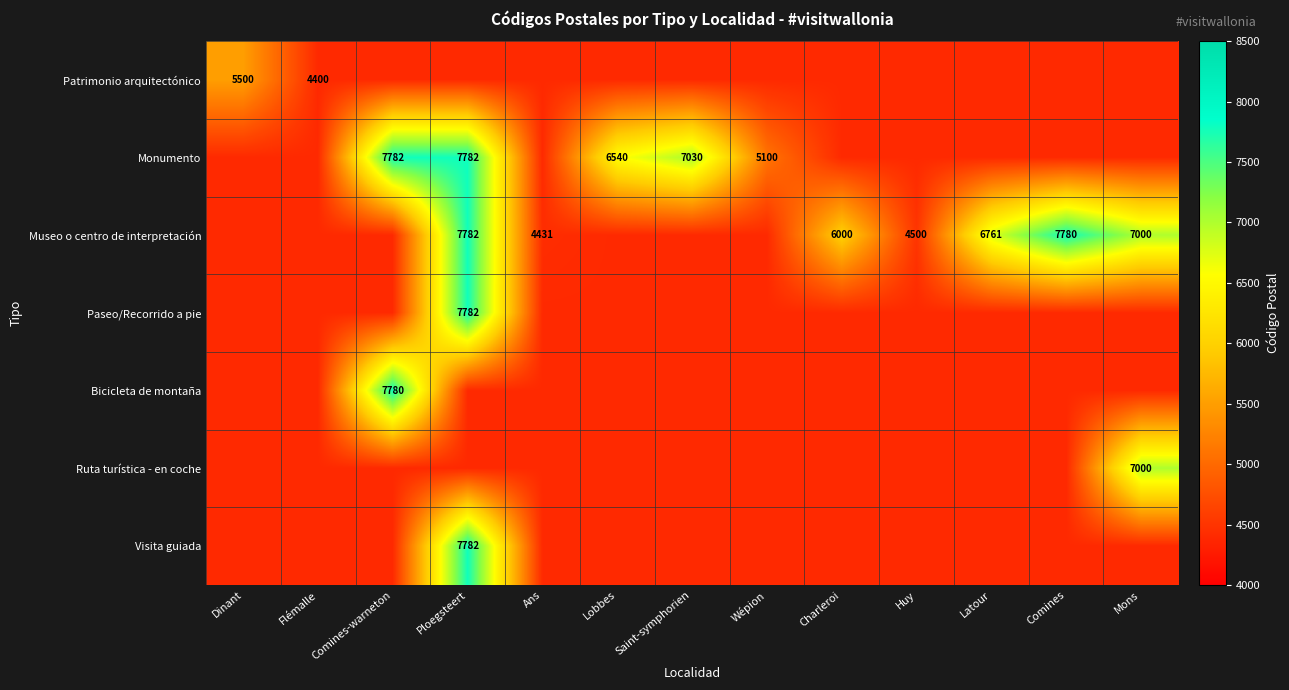

The Museo o centro de interpretación series shows 9309 at Latour. True or false?

False